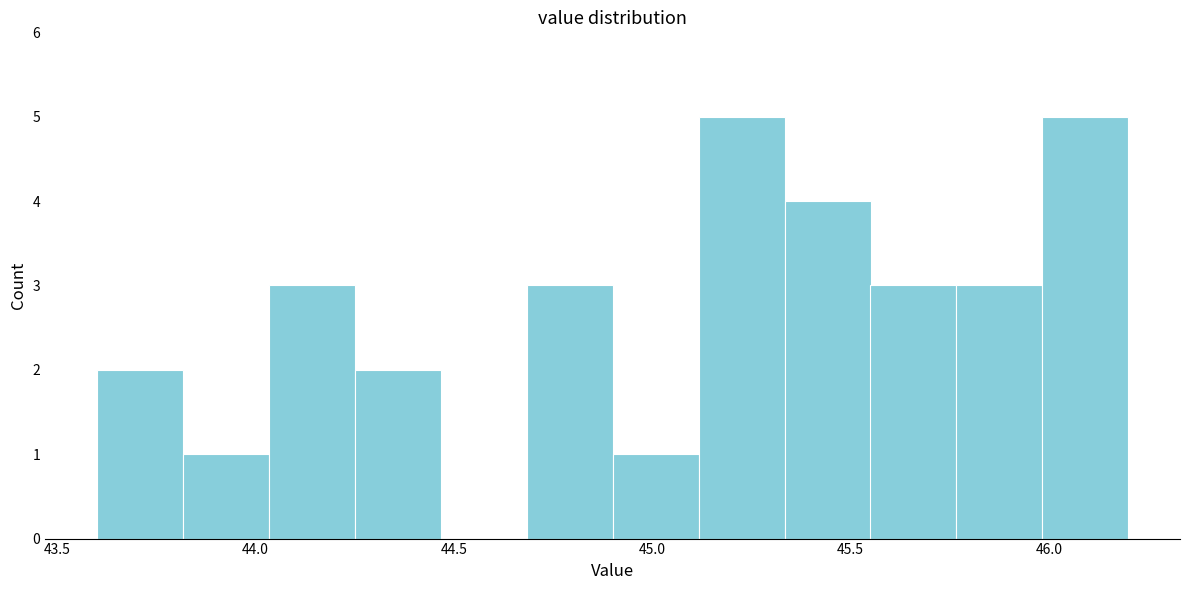

Reading left to right, transcribe this chart: for each bar, give the range it covers on the x-axis and its height. Neither the bar edges nor the heights are printed on the chart, so give them approximately, as read against the axes.

43.60 to 43.80: 2
43.80 to 44.05: 1
44.05 to 44.25: 3
44.25 to 44.45: 2
44.45 to 44.70: 0
44.70 to 44.90: 3
44.90 to 45.10: 1
45.10 to 45.35: 5
45.35 to 45.55: 4
45.55 to 45.75: 3
45.75 to 46.00: 3
46.00 to 46.20: 5